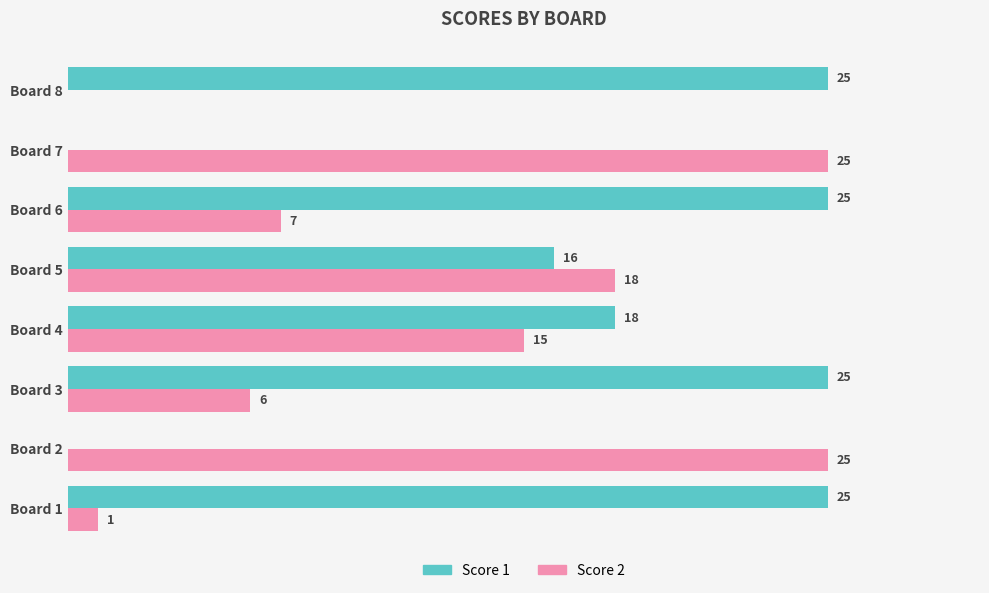

Which series has the largest total across all categories?

Score 1